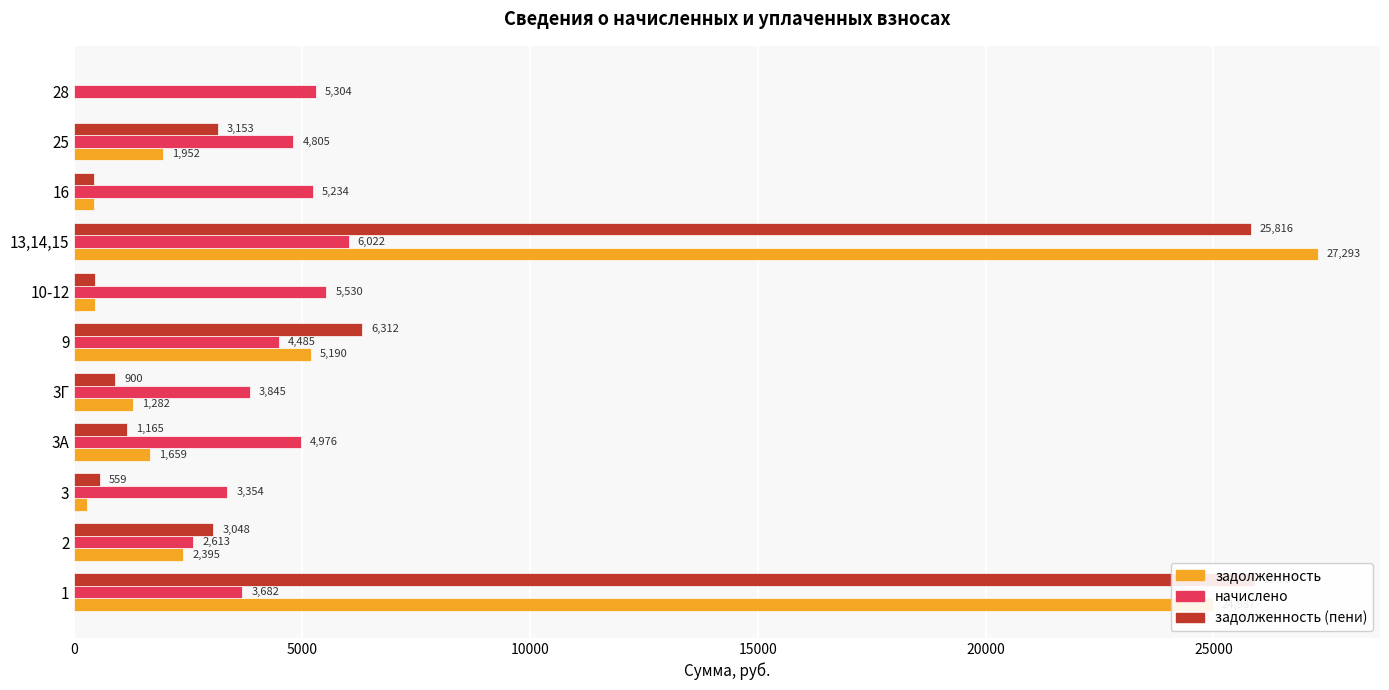

Reading right to left, transcribe all the data shown in this chart.

задолженность: 0.0	1952.2	434.8	27292.9	459.5	5190.2	1281.8	1658.8	279.5	2395.2	24986.6
начислено: 5304.0	4804.8	5233.8	6021.6	5530.2	4485.0	3845.4	4976.4	3354.0	2613.0	3681.6
задолженность (пени): 0.2	3153.4	436.1	25816.2	460.9	6311.5	900.1	1164.8	559.0	3048.5	25907.0